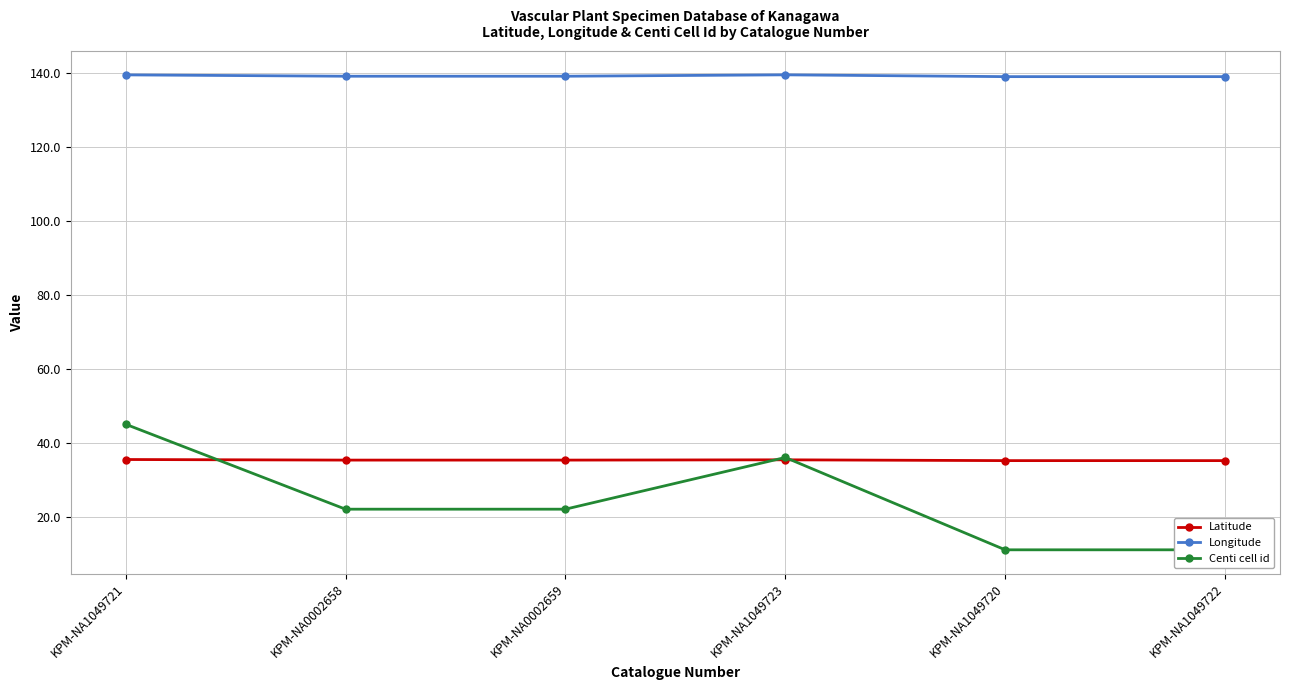

Rank the series at KPM-NA1049723 from lowest to highest value.

Latitude, Centi cell id, Longitude